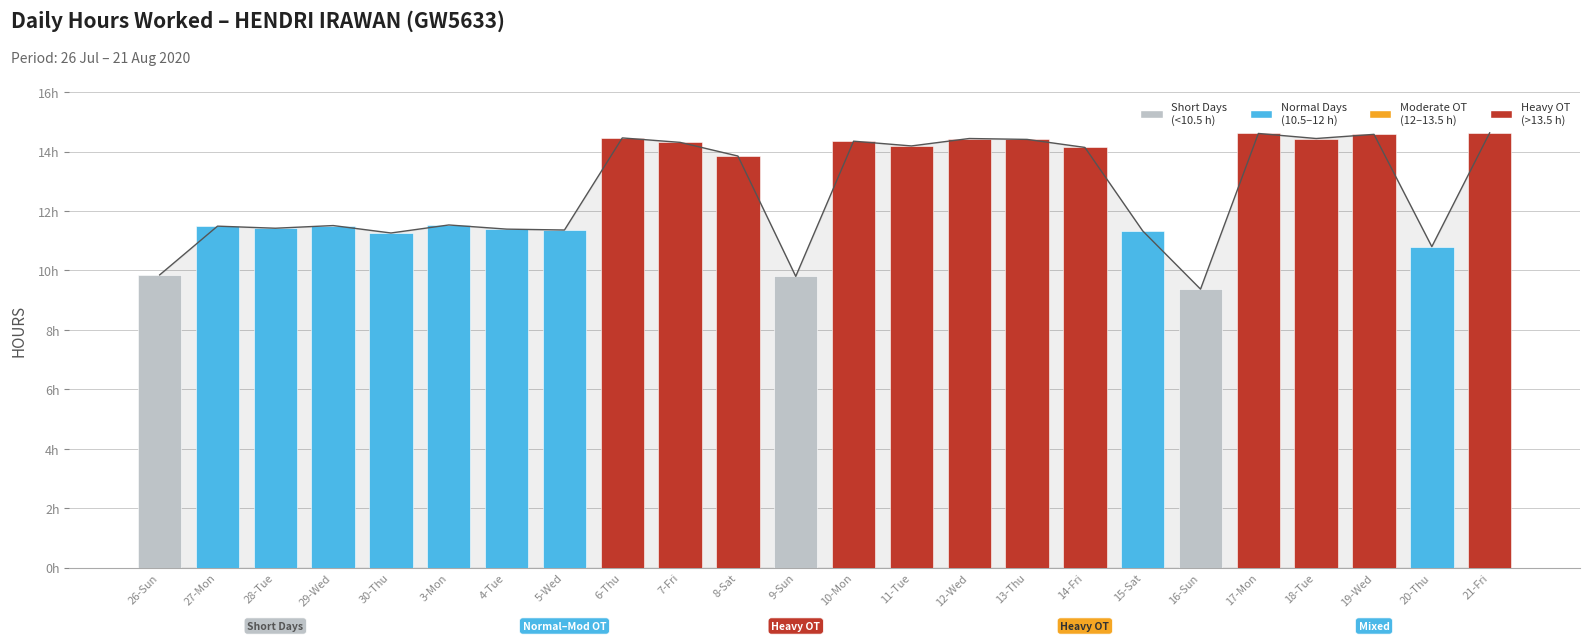

What is the change in value from 19-Wed to 21-Fri?

+0.1